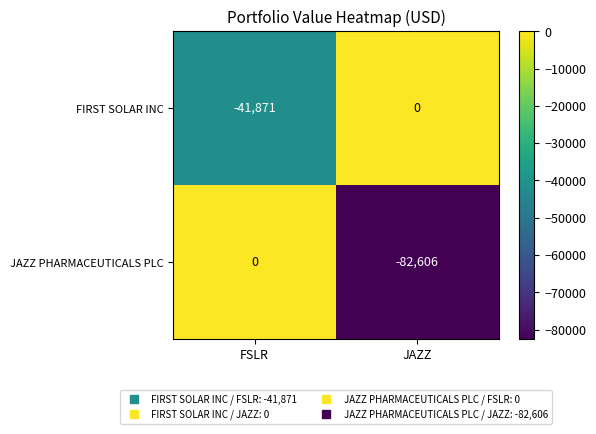

Which category has the lowest value across all series?

JAZZ